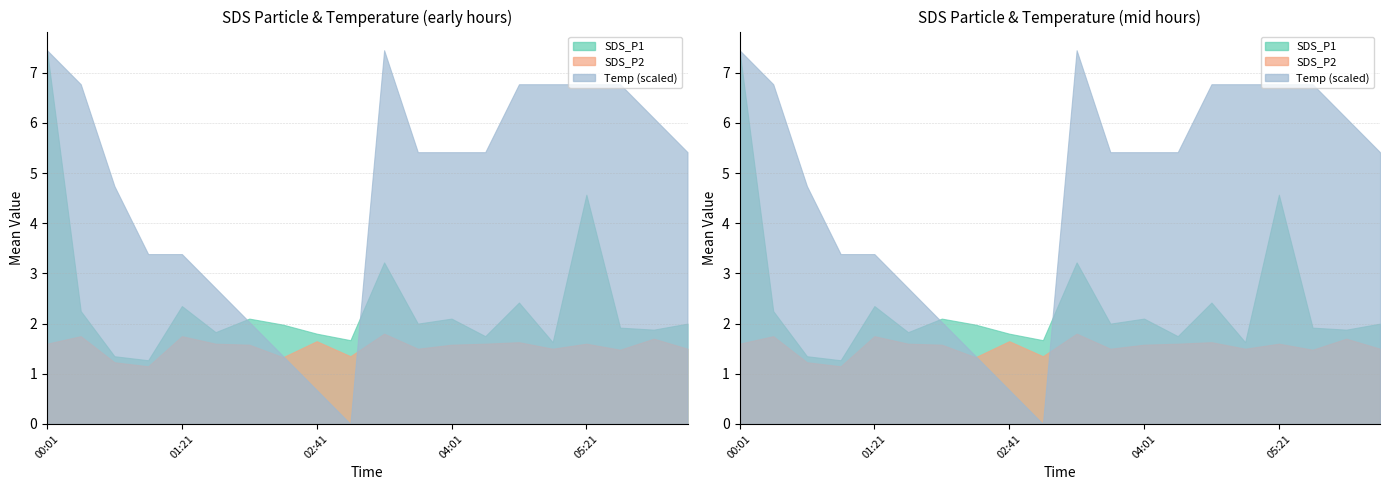

How many data points does each series have?

20